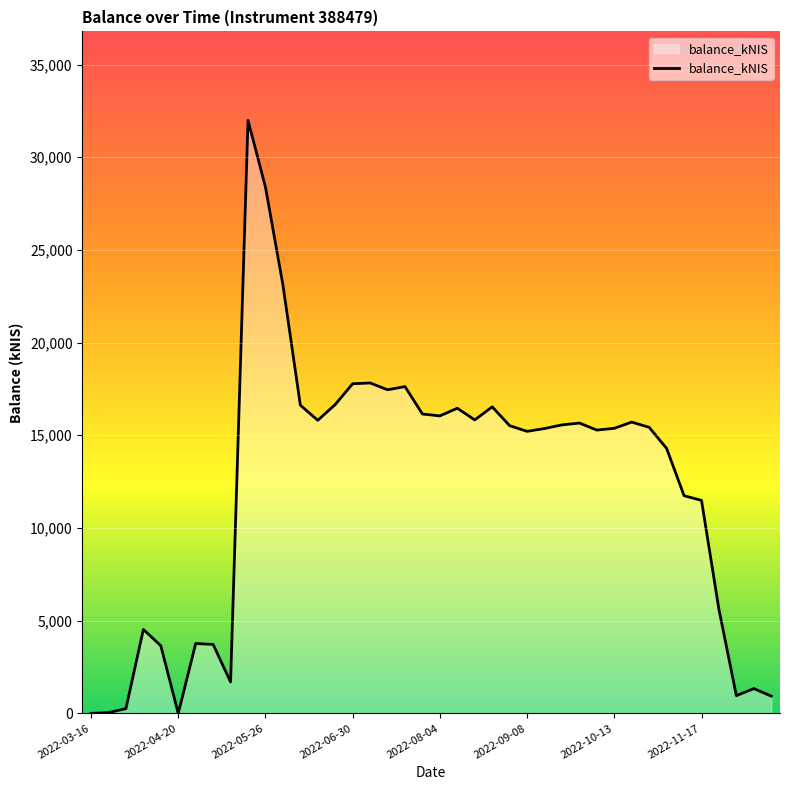

What is the difference between the maximum and minimum values?

31987.6